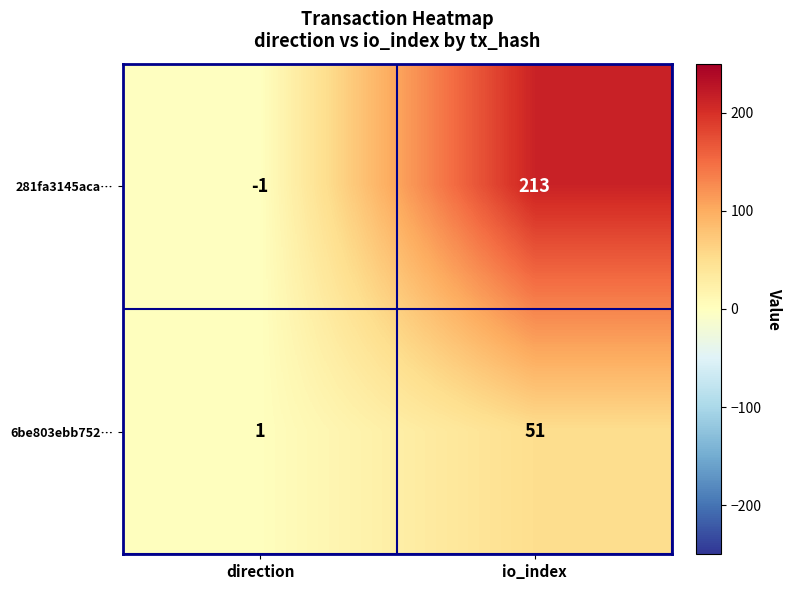

Rank the series by their average value, from highest to lowest.

281fa3145aca…, 6be803ebb752…